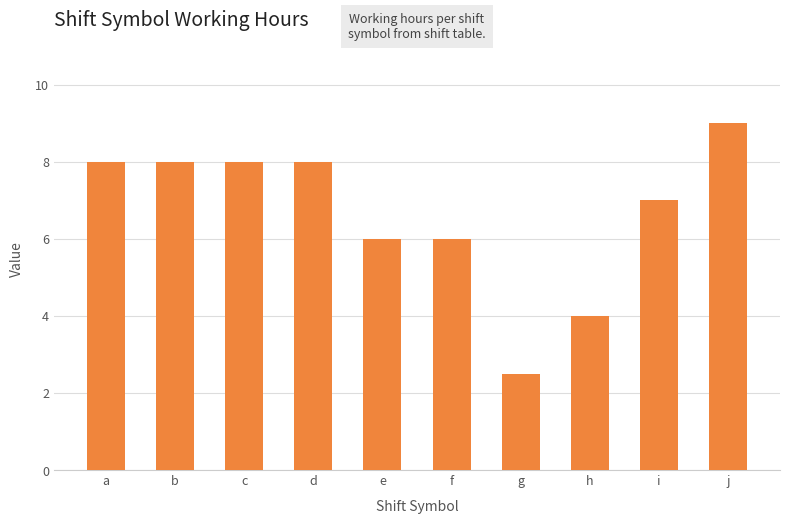

What is the approximate value at i?

7.0